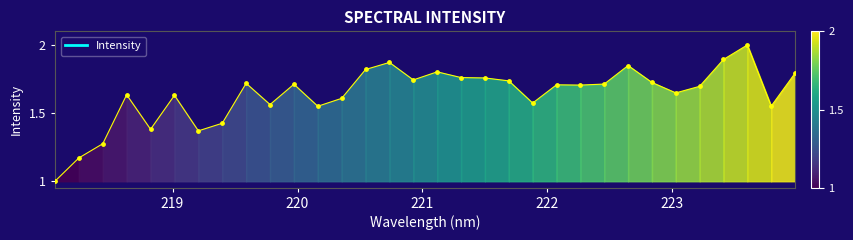

What is the ratio of the value at 220.9264 to the value at 219.3979?

1.2